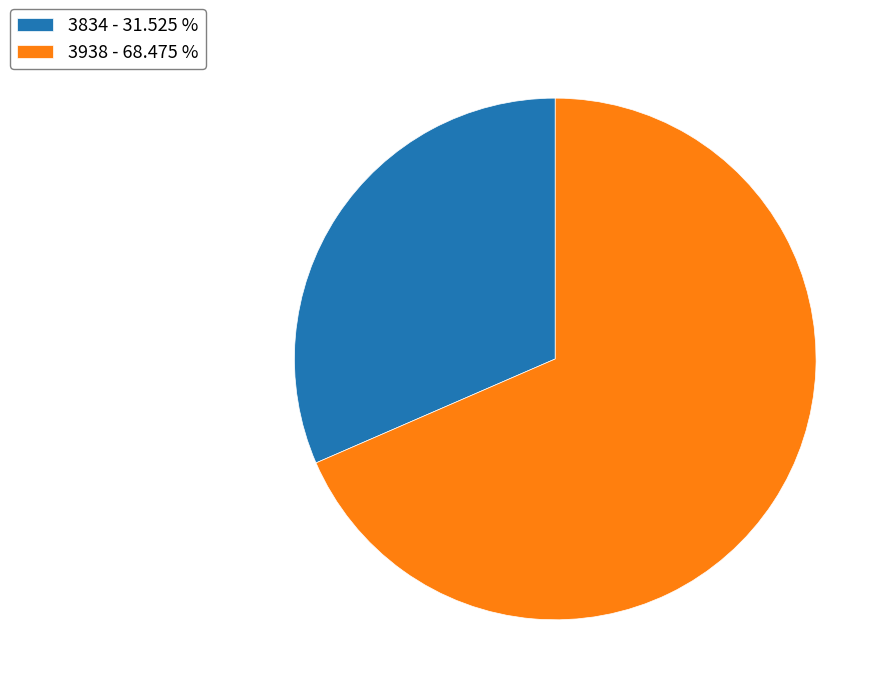

Is there a majority slice in this chart?

Yes